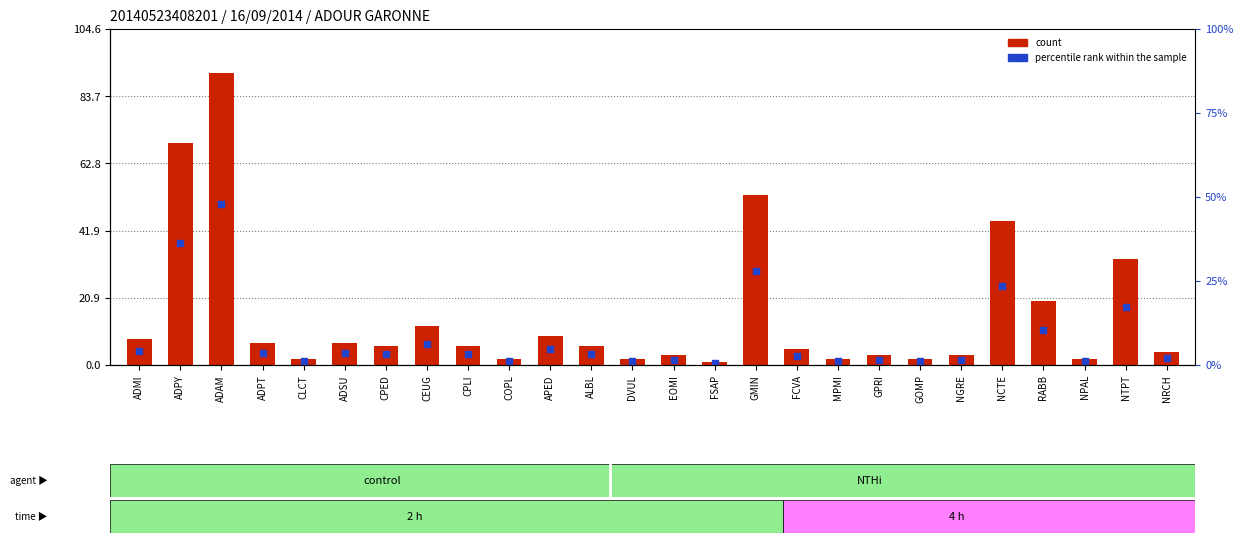

What is the total value across all series at ADMI?

12.4